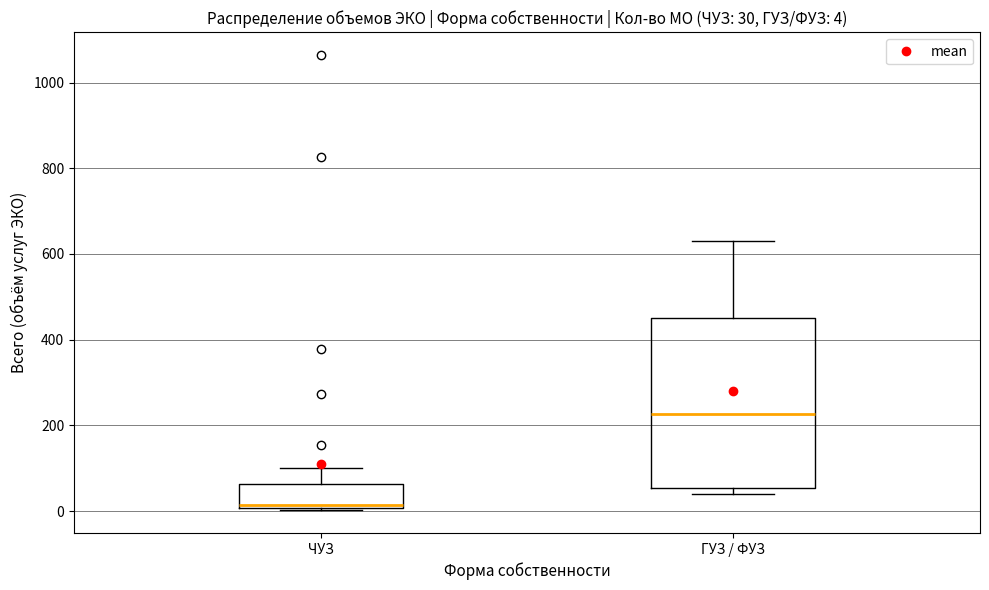

Which box is the tallest, from its lower edge to its upper edge?

ГУЗ / ФУЗ